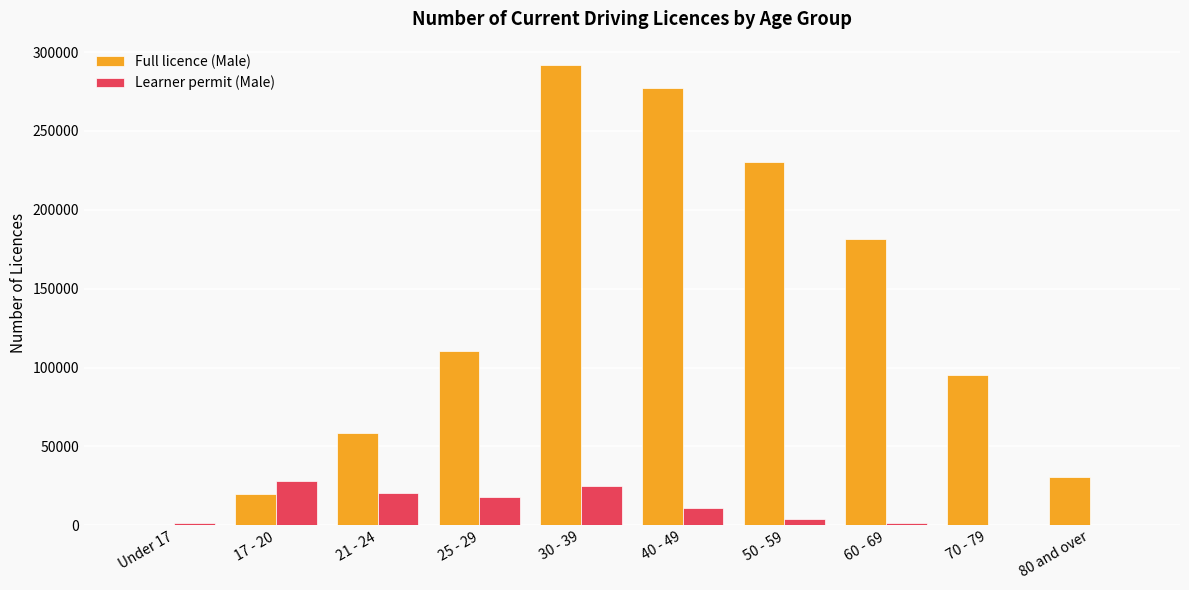

Is the value of Learner permit (Male) at 17 - 20 greater than the value of Full licence (Male) at 50 - 59?

No